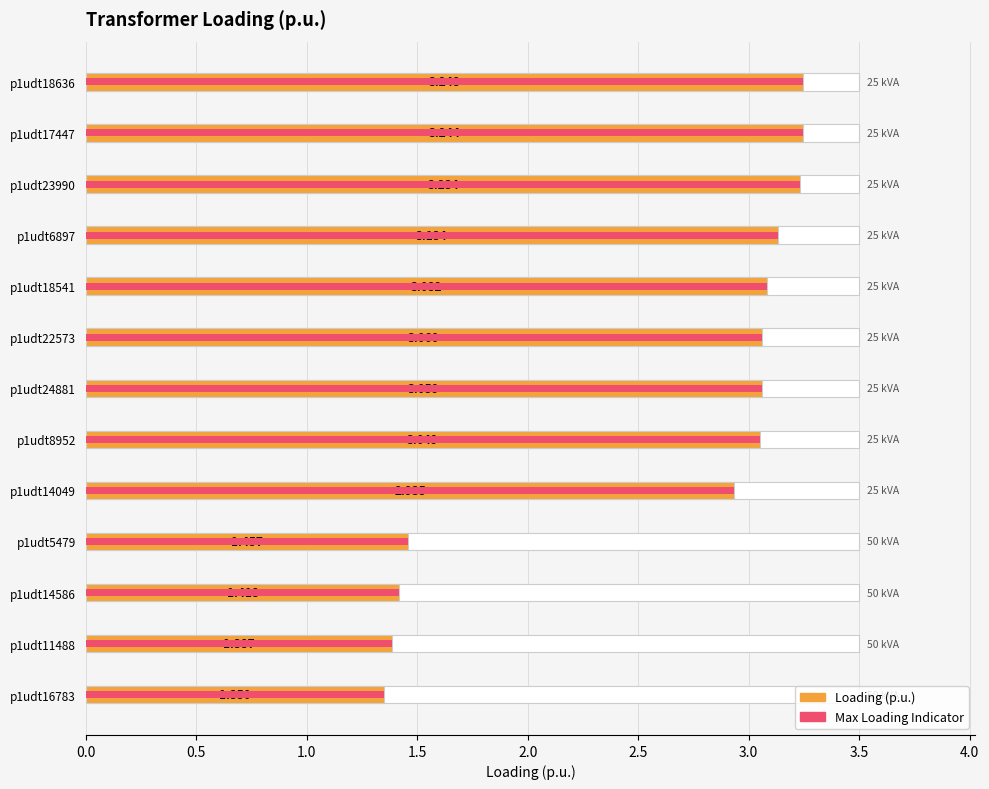

How many data points in Loading (p.u.) are above 3?

8